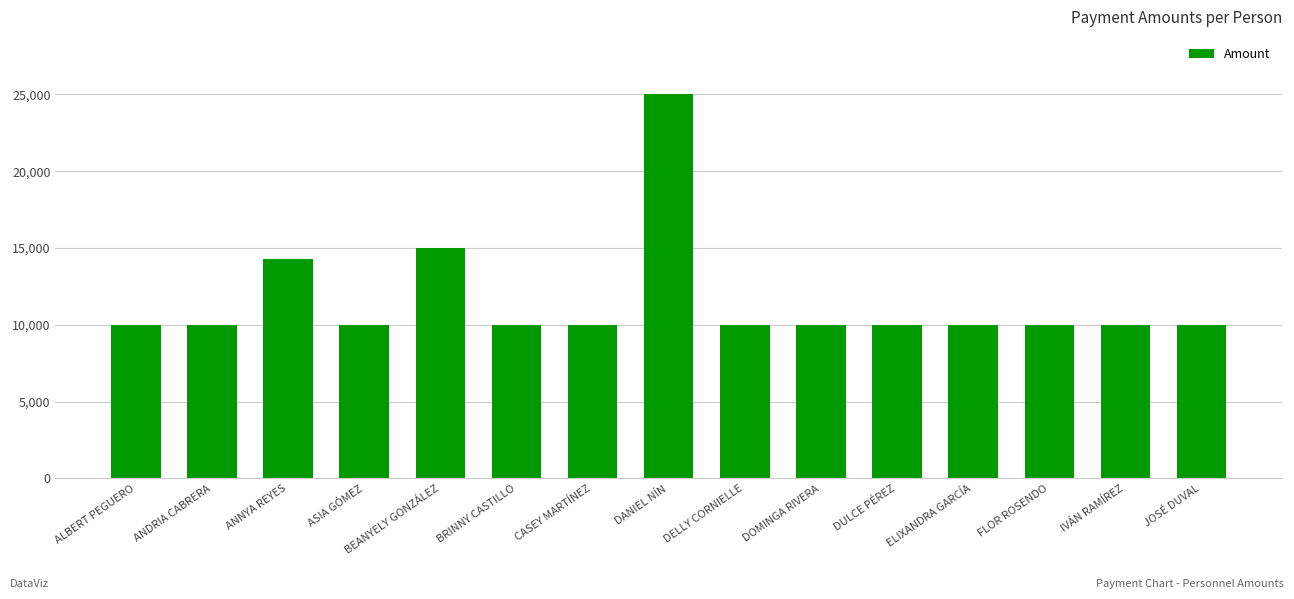

What position from the right is JOSÉ DUVAL?

1